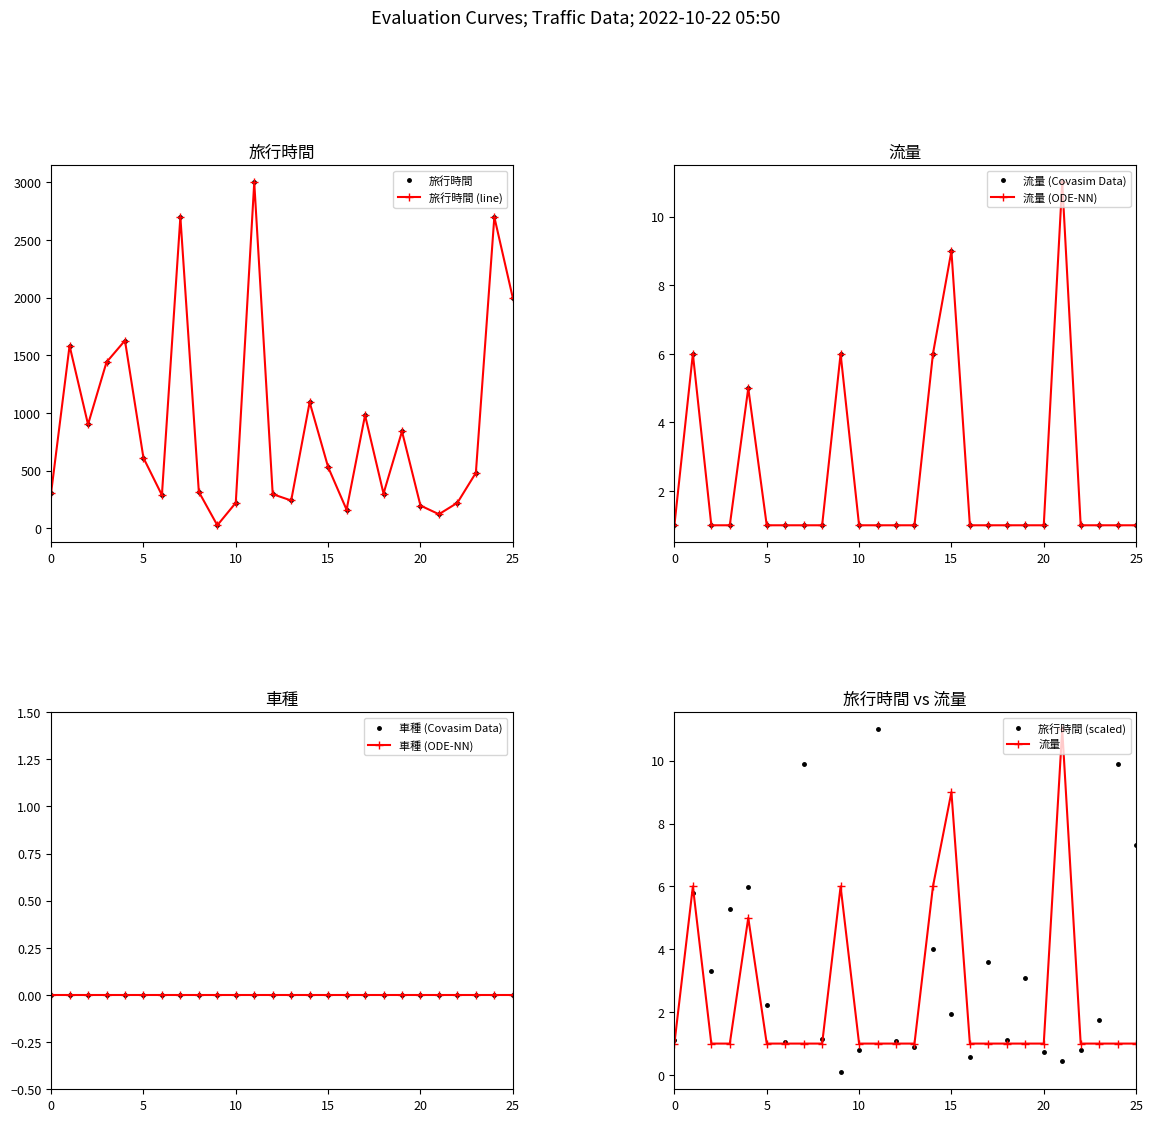

True or false: 旅行時間 (scaled) has a value of 1.9 at 15.

True